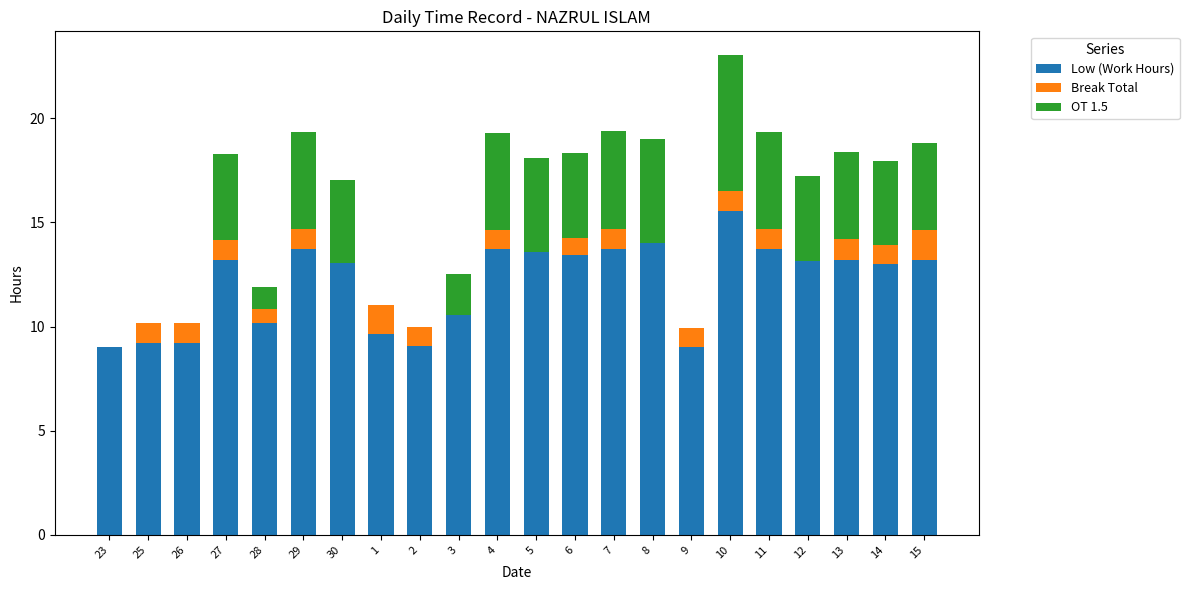

Which category has the highest value in the Low (Work Hours) series?

10